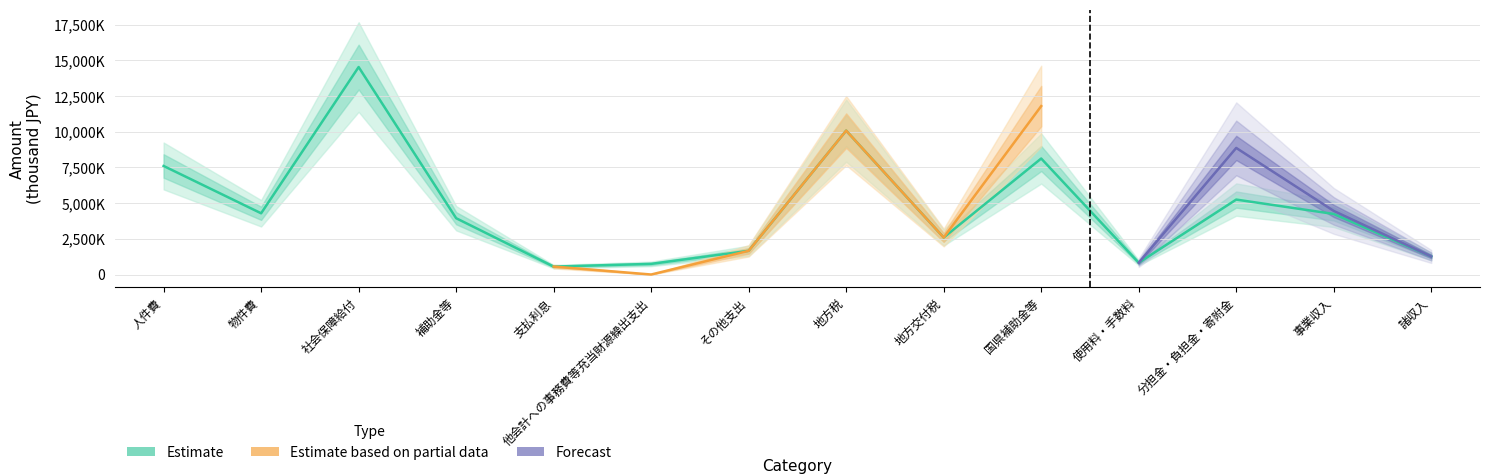

Which series ends up on top after the final intersection of Forecast and Estimate based on partial data?

Forecast